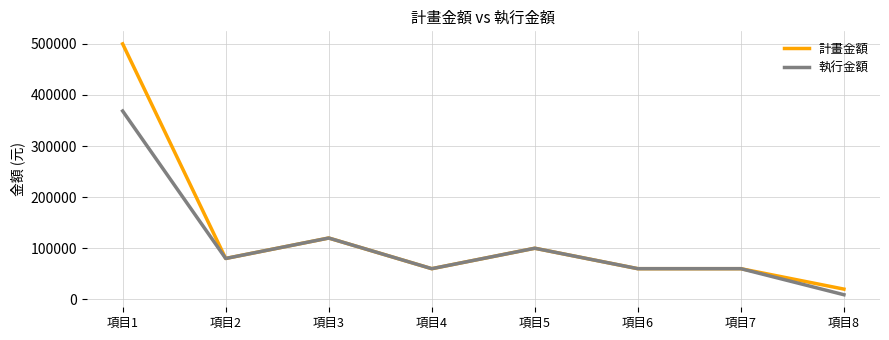

At which category does 計畫金額 reach its first local peak?

項目3